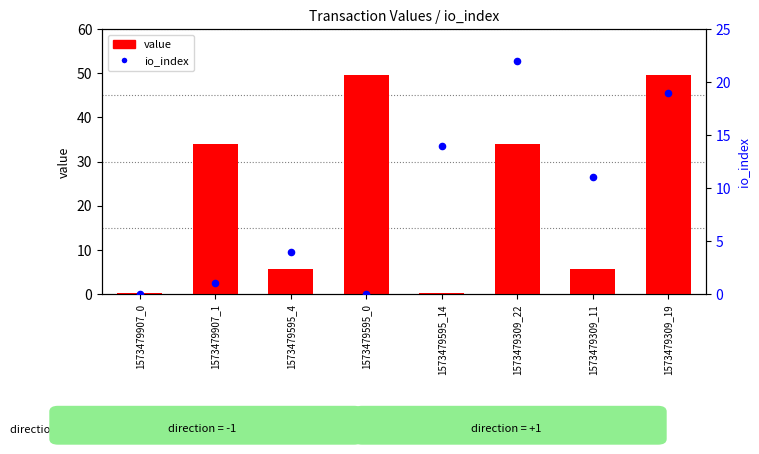

At which category is the sum across all series the highest?

1573479309_19